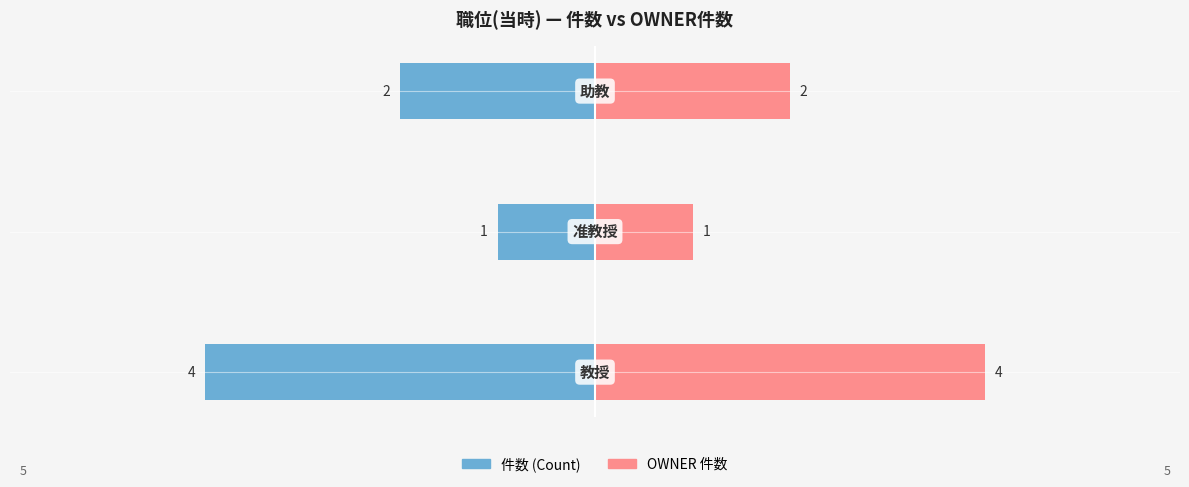

Which series changed the most between 1 and 2?

件数 (Count)